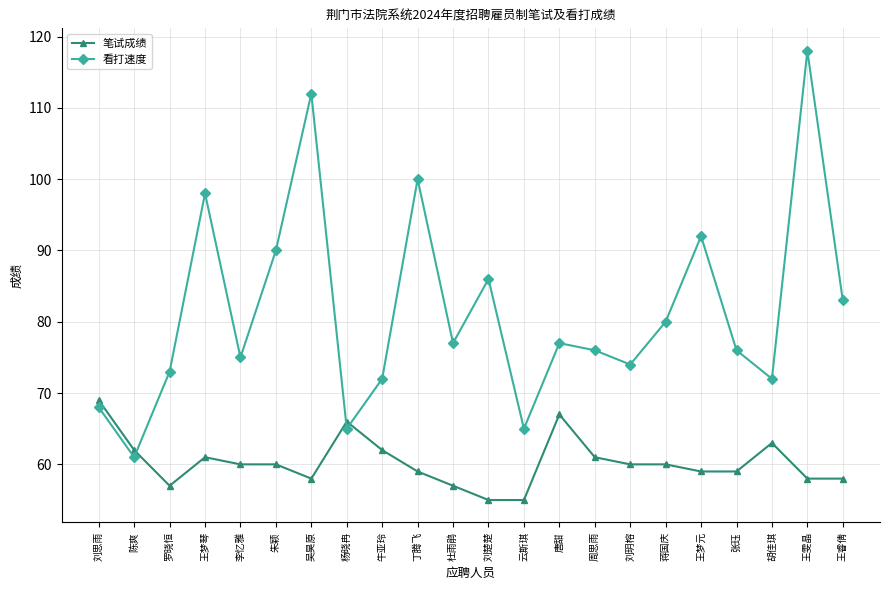

Reading right to left, extract all data points from this chart.

笔试成绩: 王睿倩=58	王雯晶=58	胡佳琪=63	张珏=59	王梦元=59	蒋国庆=60	刘玥榕=60	周思雨=61	唐甜=67	云斯琪=55	刘楚楚=55	杜雨鹃=57	丁腾飞=59	牛亚玲=62	杨晓冉=66	吴昊原=58	朱颖=60	李忆雅=60	王梦琴=61	罗晓恒=57	陈爽=62	刘思雨=69
看打速度: 王睿倩=83	王雯晶=118	胡佳琪=72	张珏=76	王梦元=92	蒋国庆=80	刘玥榕=74	周思雨=76	唐甜=77	云斯琪=65	刘楚楚=86	杜雨鹃=77	丁腾飞=100	牛亚玲=72	杨晓冉=65	吴昊原=112	朱颖=90	李忆雅=75	王梦琴=98	罗晓恒=73	陈爽=61	刘思雨=68